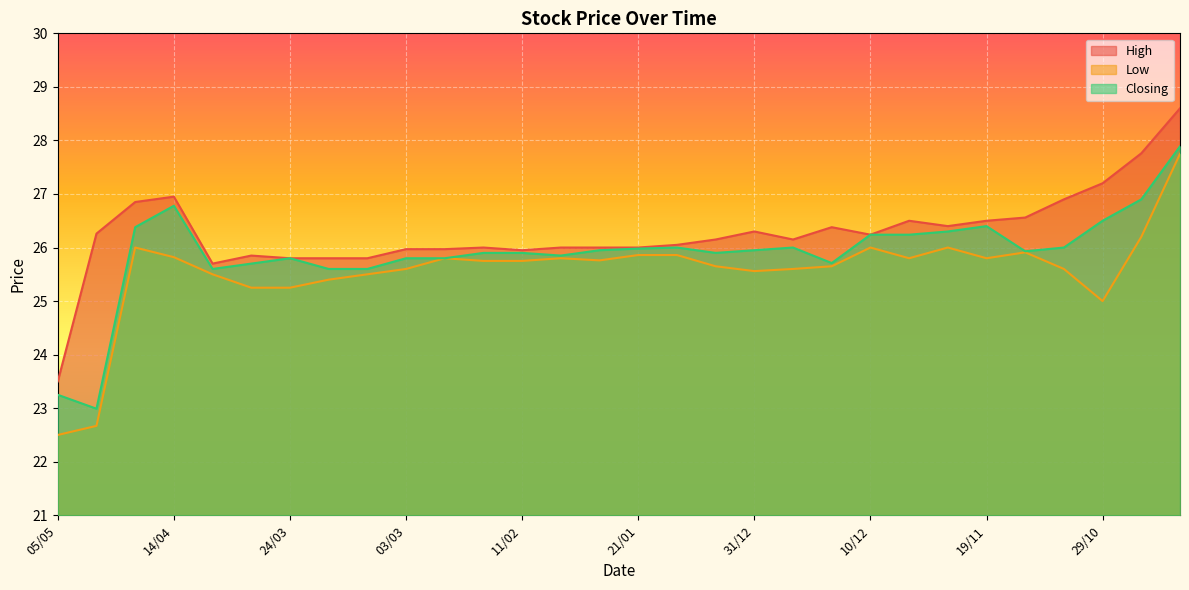

What is the approximate value of Closing at 19/11?

26.4